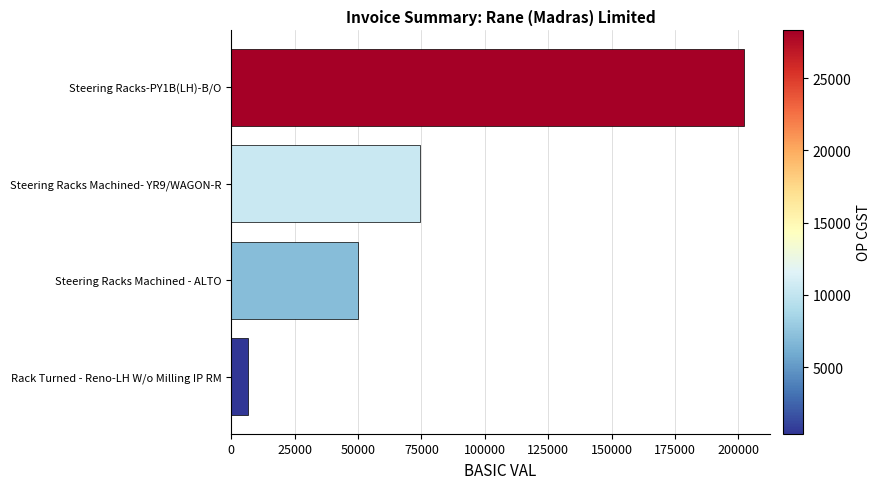

At which label is the value closest to 104374?

Steering Racks Machined- YR9/WAGON-R